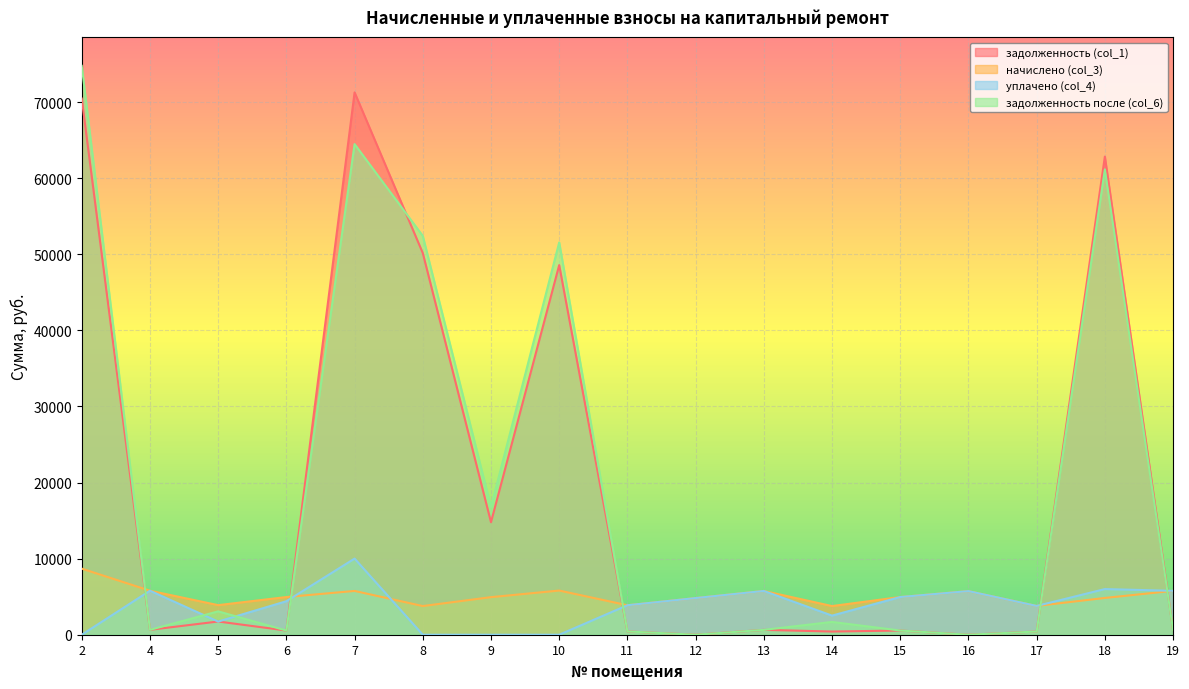

What is the sum of all уплачено (col_4) values?

65115.2